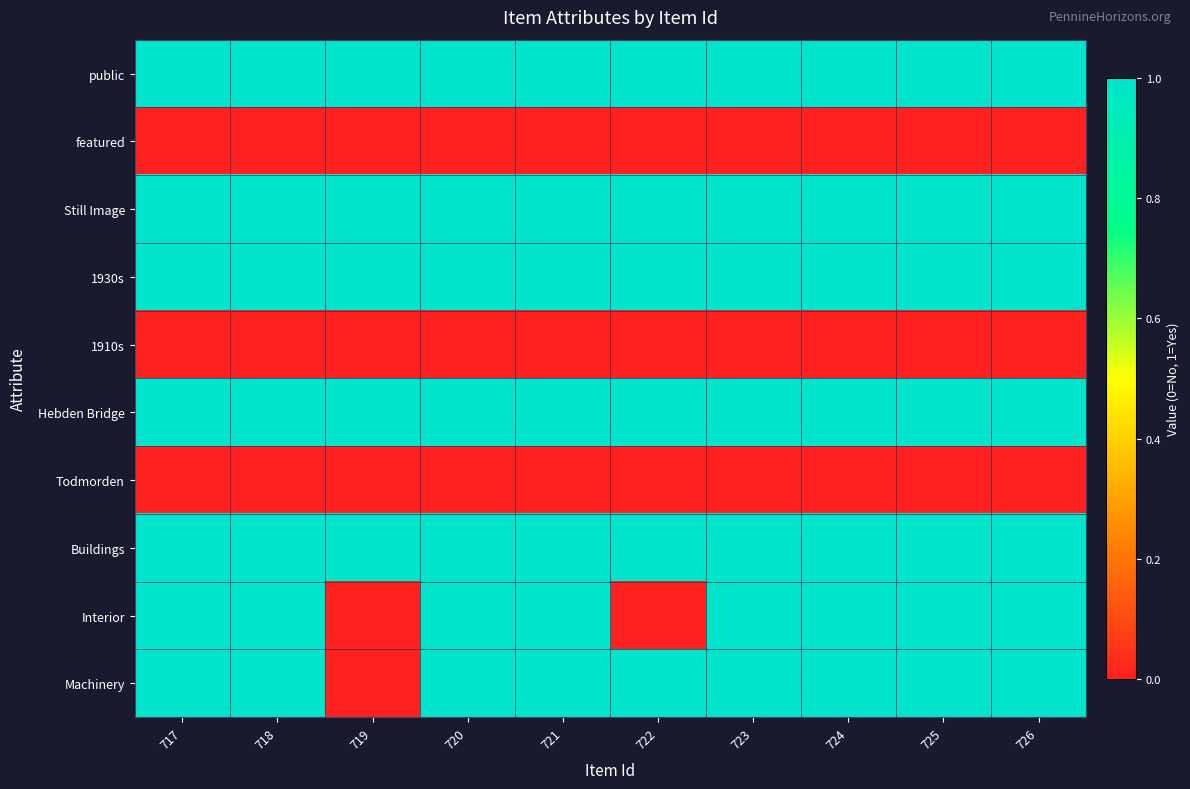

Reading right to left, extract all data points from this chart.

public: 726=1	725=1	724=1	723=1	722=1	721=1	720=1	719=1	718=1	717=1
featured: 726=0	725=0	724=0	723=0	722=0	721=0	720=0	719=0	718=0	717=0
Still Image: 726=1	725=1	724=1	723=1	722=1	721=1	720=1	719=1	718=1	717=1
1930s: 726=1	725=1	724=1	723=1	722=1	721=1	720=1	719=1	718=1	717=1
1910s: 726=0	725=0	724=0	723=0	722=0	721=0	720=0	719=0	718=0	717=0
Hebden Bridge: 726=1	725=1	724=1	723=1	722=1	721=1	720=1	719=1	718=1	717=1
Todmorden: 726=0	725=0	724=0	723=0	722=0	721=0	720=0	719=0	718=0	717=0
Buildings: 726=1	725=1	724=1	723=1	722=1	721=1	720=1	719=1	718=1	717=1
Interior: 726=1	725=1	724=1	723=1	722=0	721=1	720=1	719=0	718=1	717=1
Machinery: 726=1	725=1	724=1	723=1	722=1	721=1	720=1	719=0	718=1	717=1